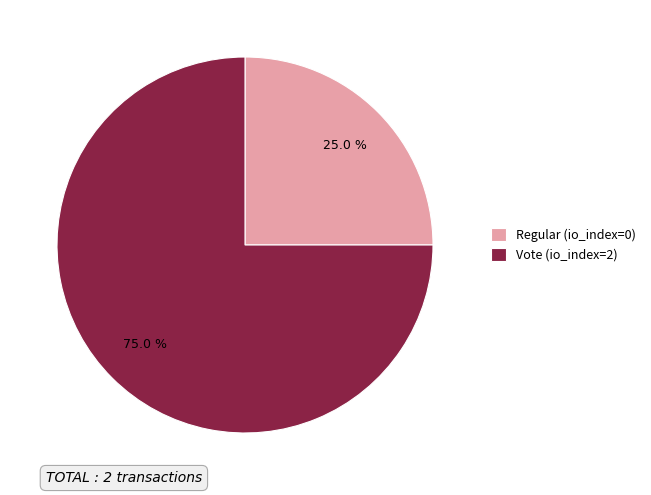

Between Vote (io_index=2) and Regular (io_index=0), which is larger?

Vote (io_index=2)